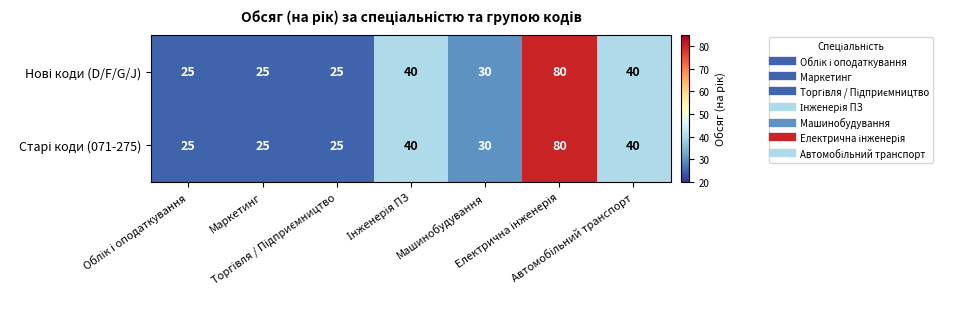

What is the maximum value shown in the chart?

80